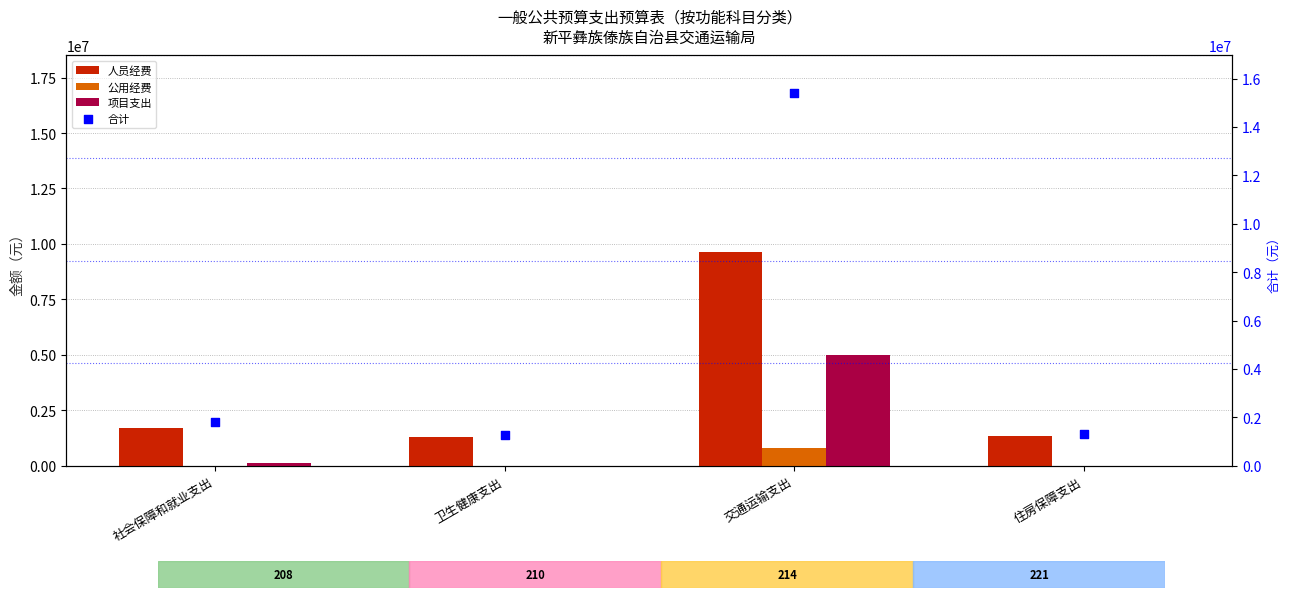

Is the value of 人员经费 at 住房保障支出 greater than the value of 项目支出 at 住房保障支出?

Yes